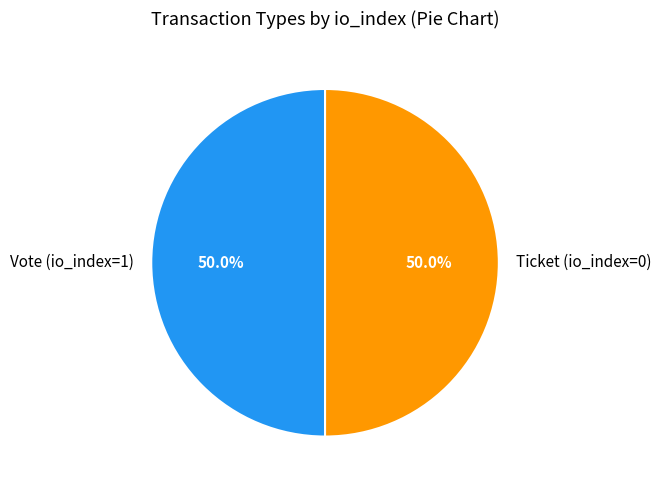

Do Ticket (io_index=0) and Vote (io_index=1) together represent more than half of the pie?

Yes